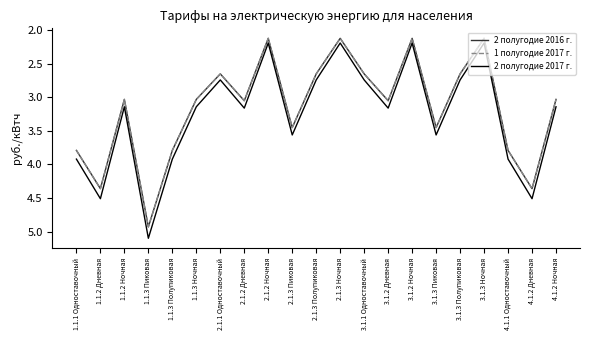

Rank the series at 3.1.2 Ночная from highest to lowest value.

2 полугодие 2017 г., 2 полугодие 2016 г., 1 полугодие 2017 г.